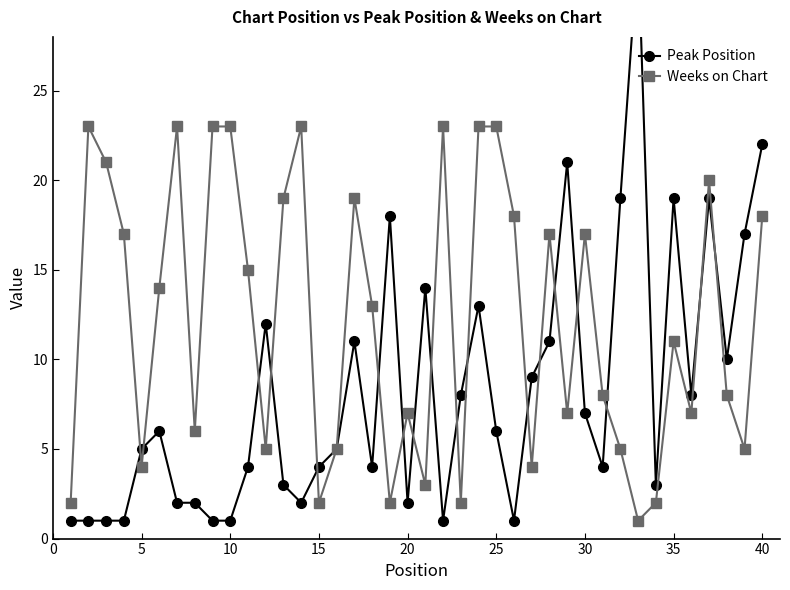

What is the highest value of the Weeks on Chart series?

23